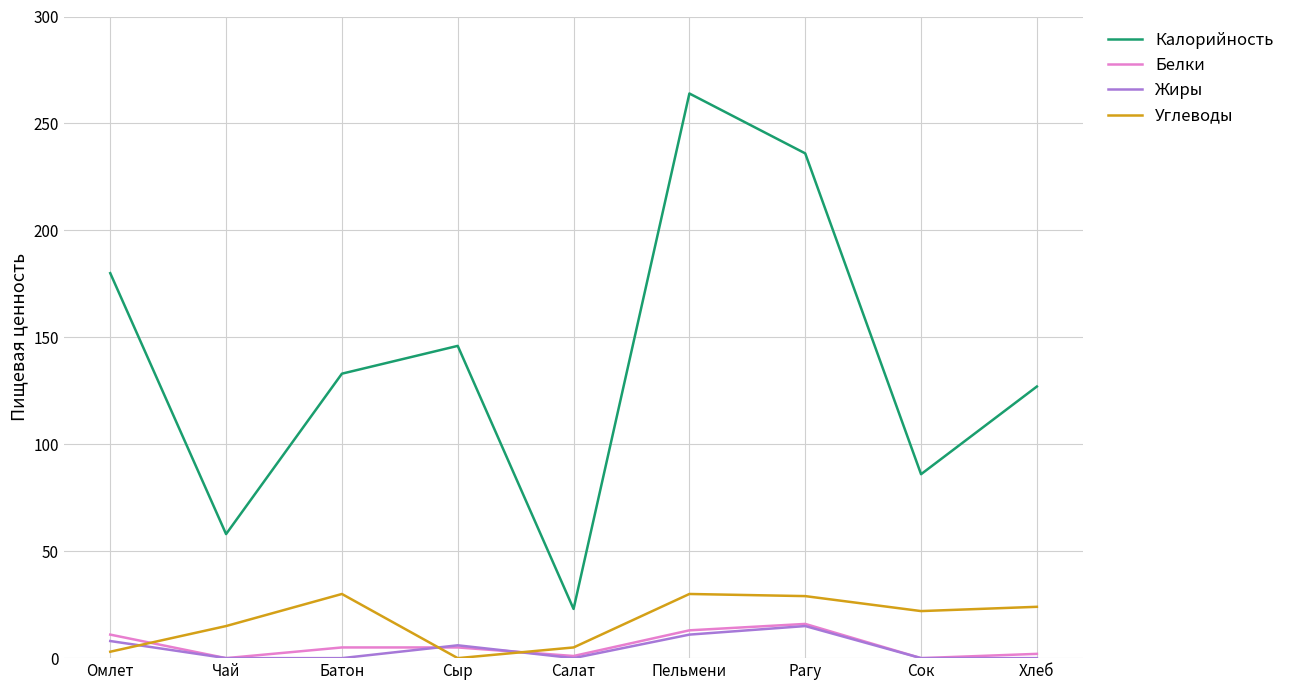

What is the sum of all Калорийность values?

1253